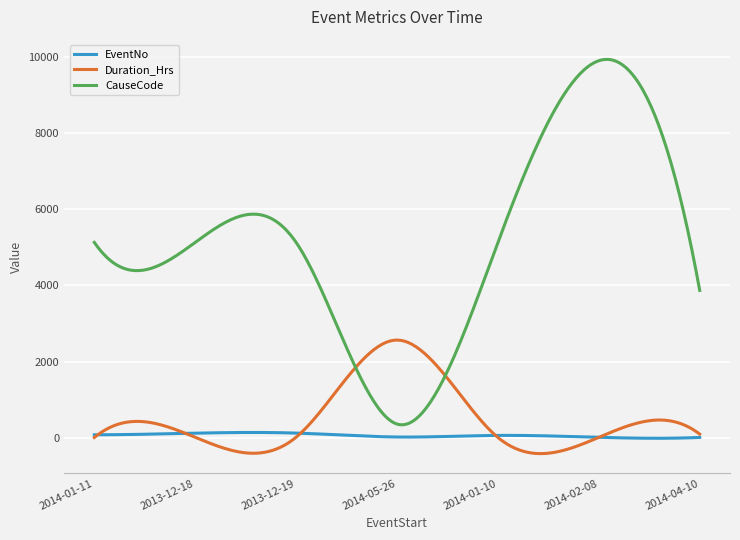

What is the smallest value displayed?

-416.0